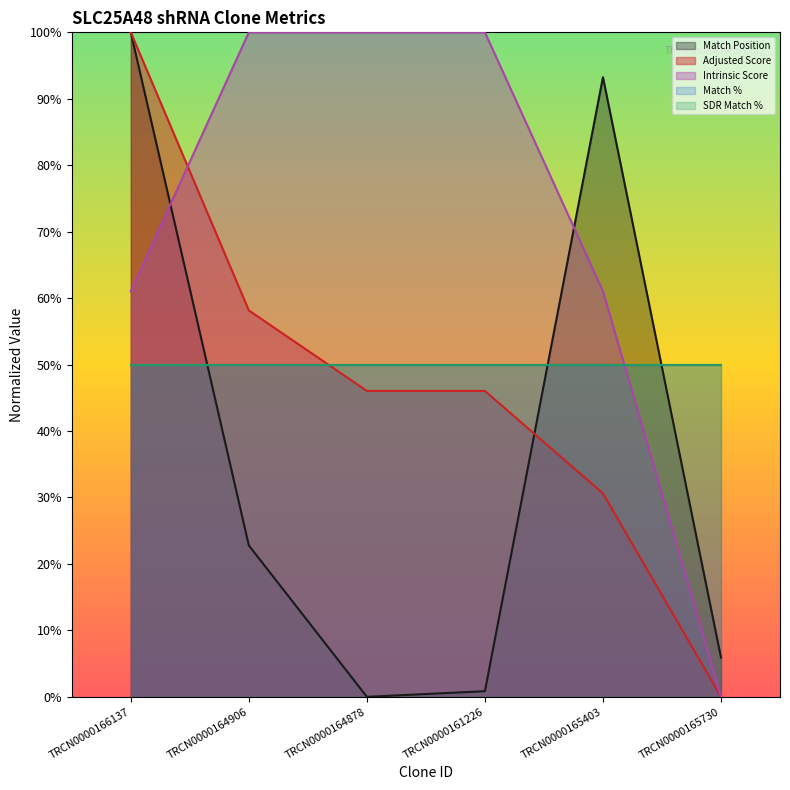

What is the value of the Match Position point at the 1st from the left?

1.0